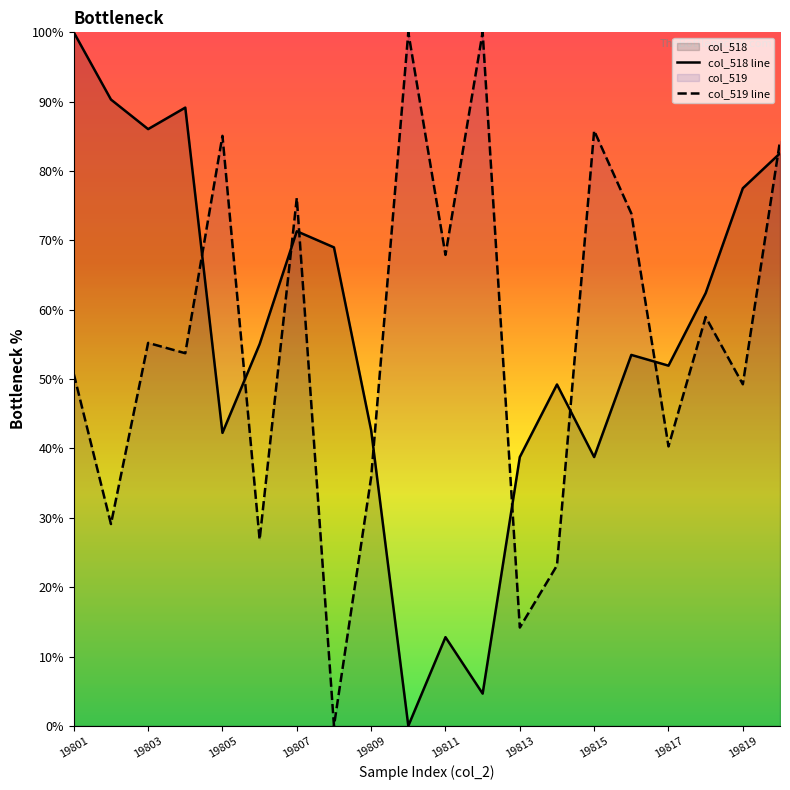

List the labels in order of col_518 value, smallest first.

19810, 19812, 19811, 19813, 19815, 19805, 19809, 19814, 19817, 19816, 19806, 19818, 19808, 19807, 19819, 19820, 19803, 19804, 19802, 19801